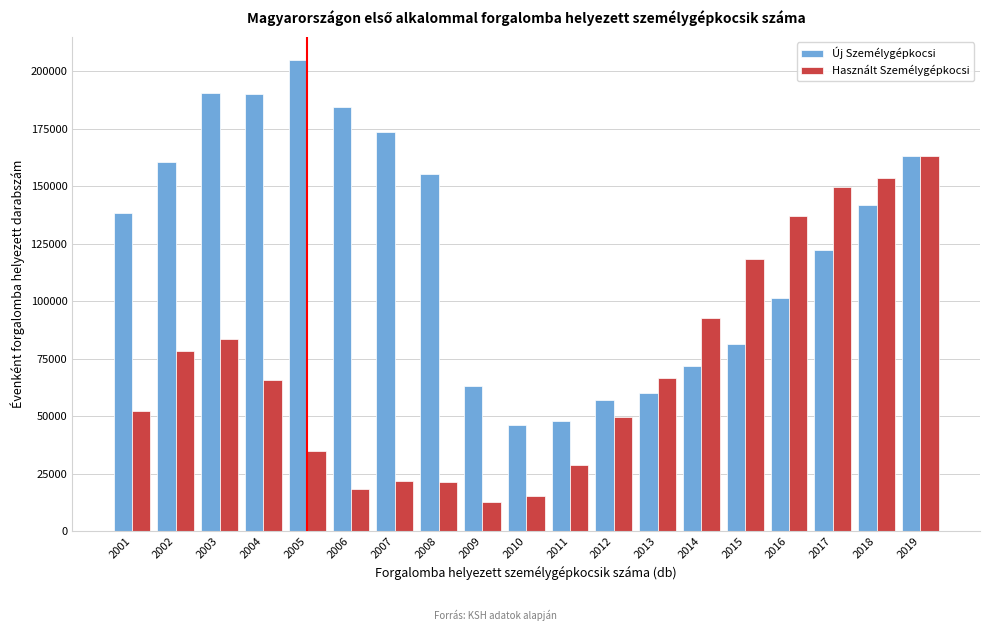

Is the value of Használt Személygépkocsi at 2004 greater than the value of Új Személygépkocsi at 2007?

No